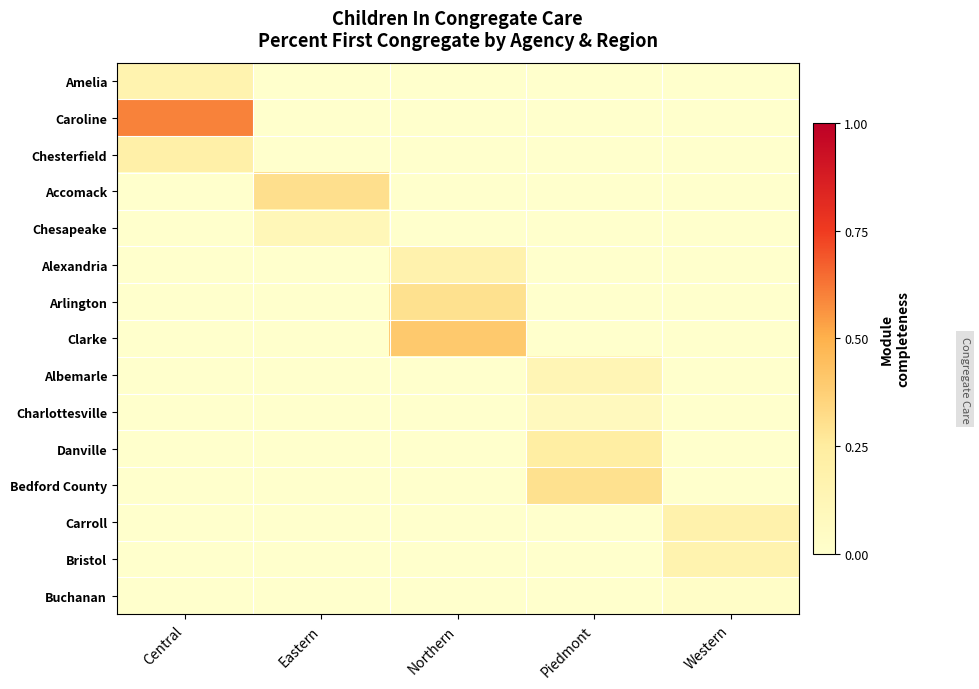

Between Central and Northern, which is larger?

Central